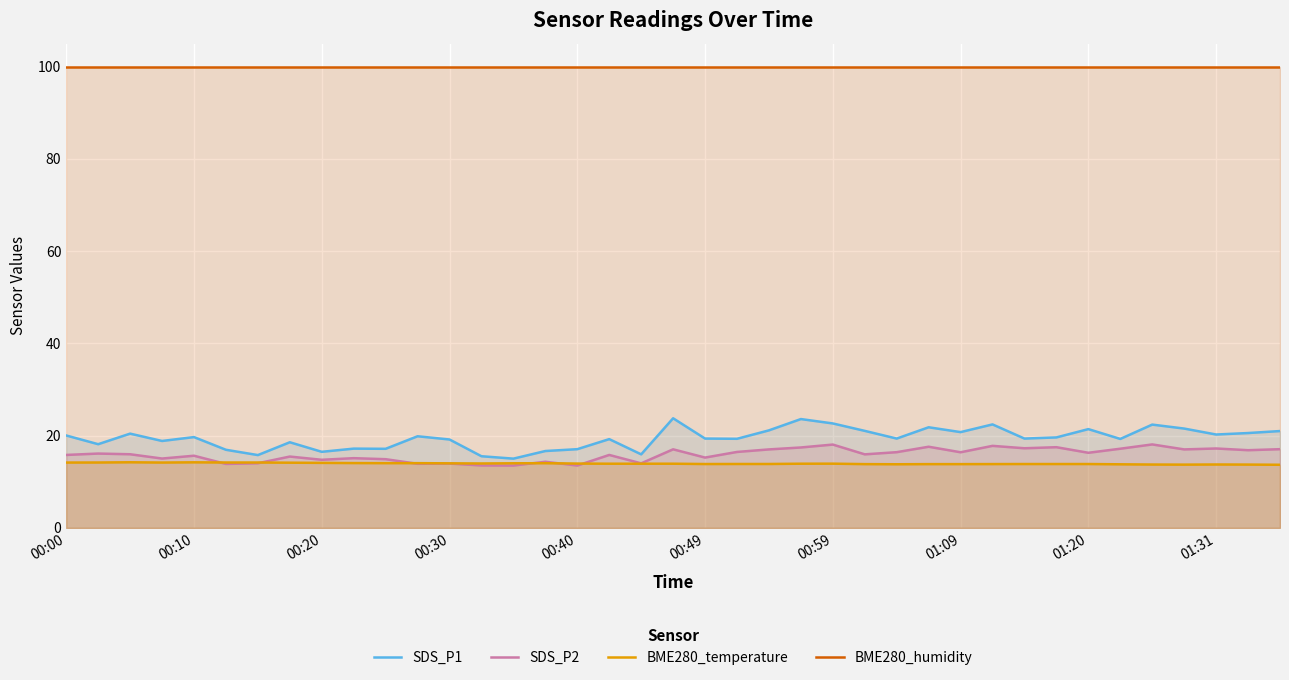

How many series are shown in this chart?

4